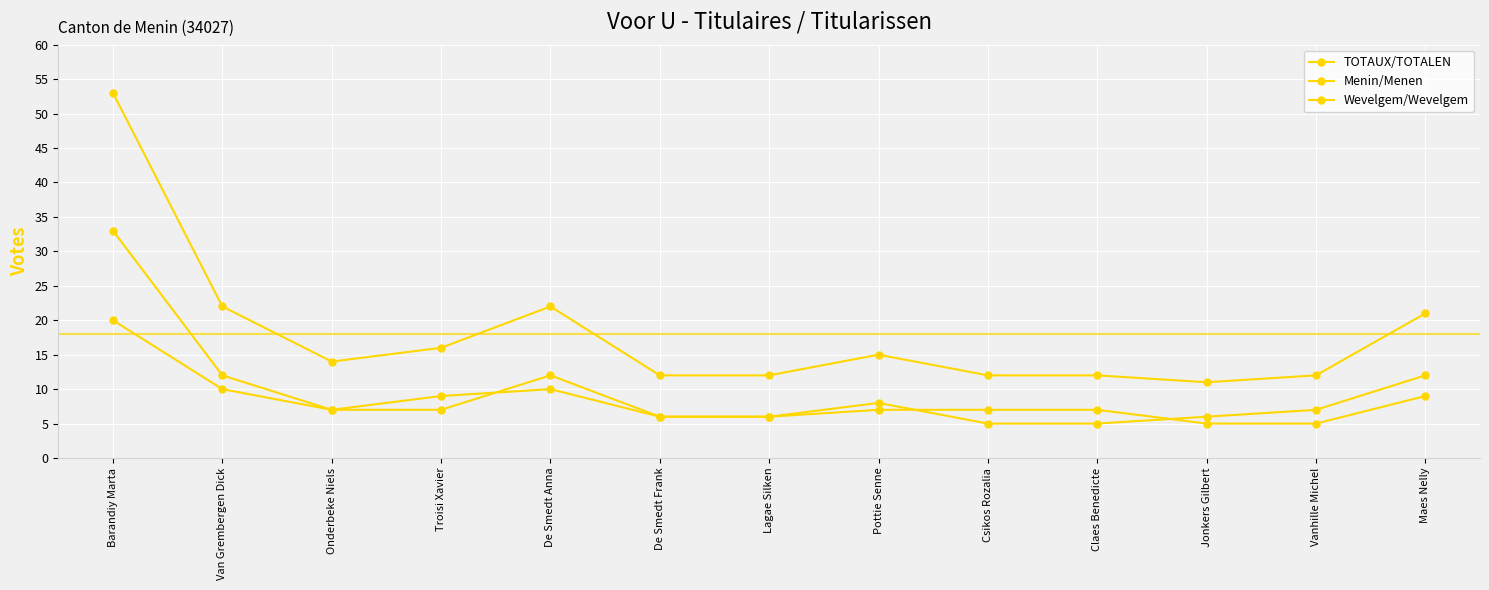

Count the number of categories in the chart.

13